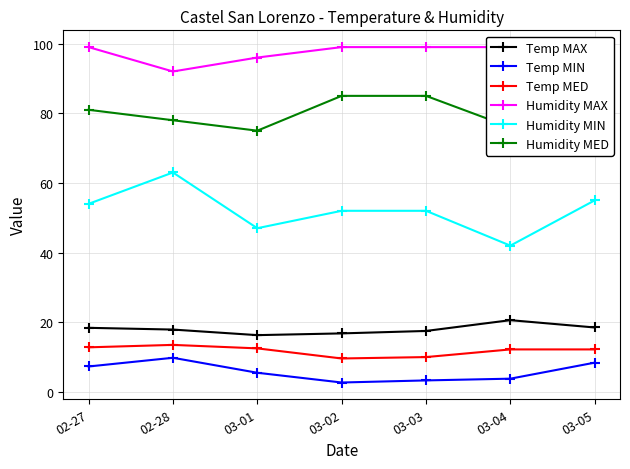

At how many categories does at least one series exceed 85?

7